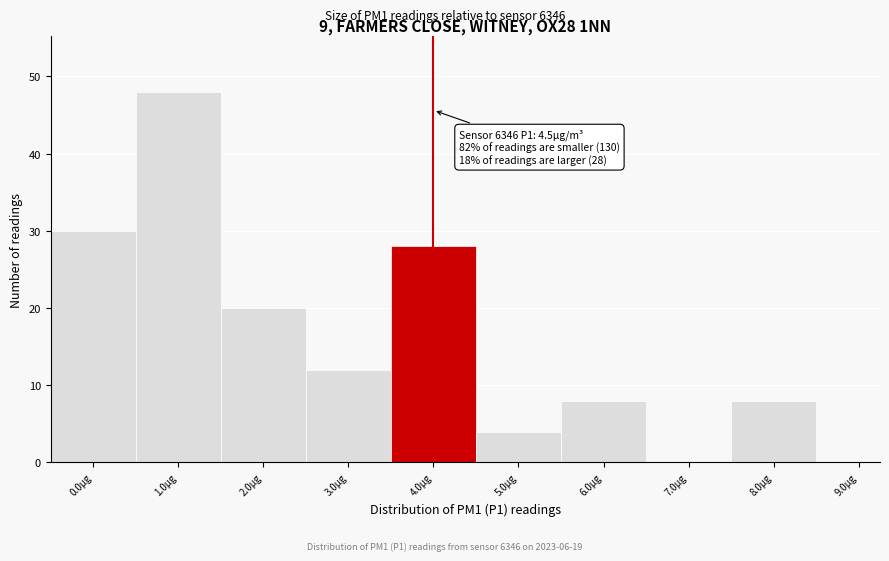

Reading left to right, extract all data points from this chart.

0.0µg=30	1.0µg=48	2.0µg=20	3.0µg=12	4.0µg=28	5.0µg=4	6.0µg=8	7.0µg=0	8.0µg=8	9.0µg=0